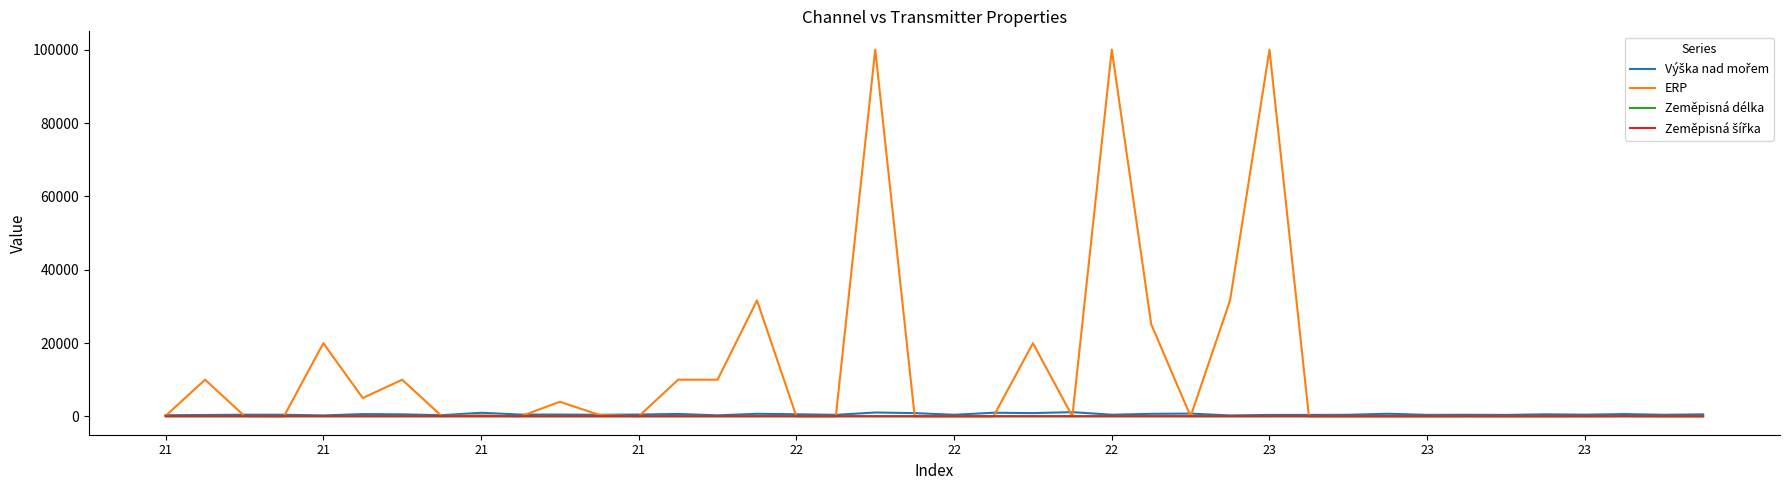

What is the greatest value displayed?

100000.0